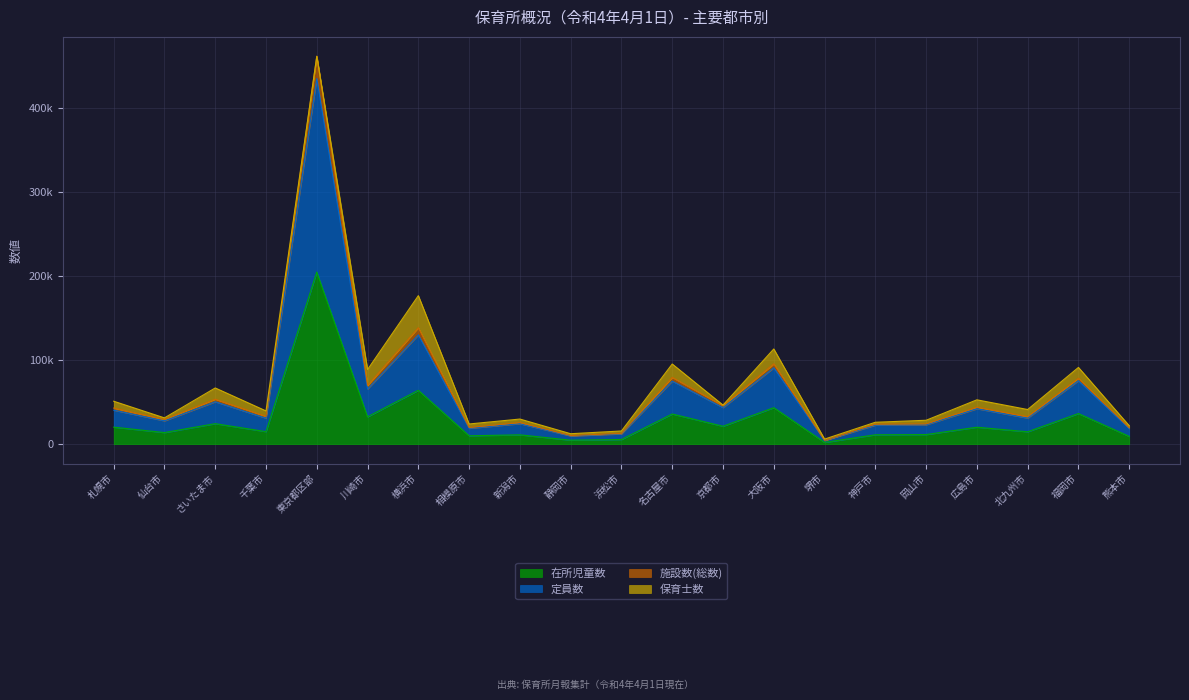

How many values in the 定員数 series are below 30983?

10